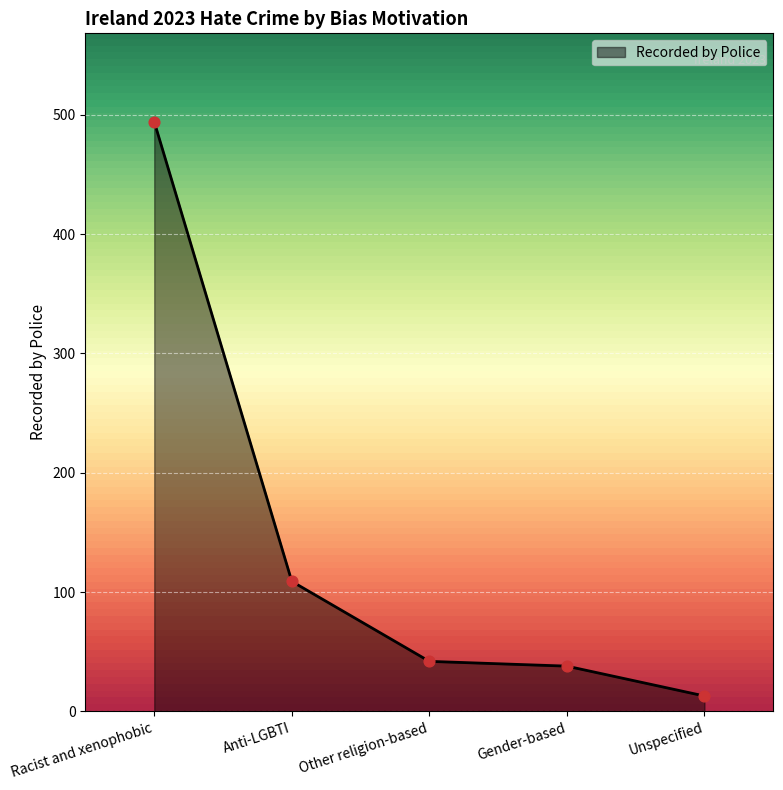

Approximately how many times larger is the value at Anti-LGBTI compared to Racist and xenophobic?

0.2